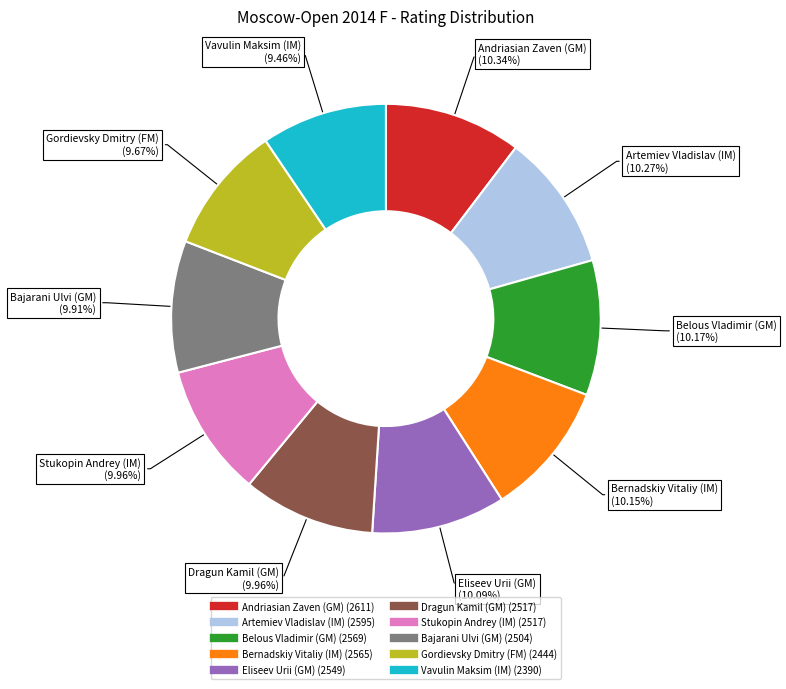

Does Gordievsky Dmitry (FM) represent more than half of the total?

No